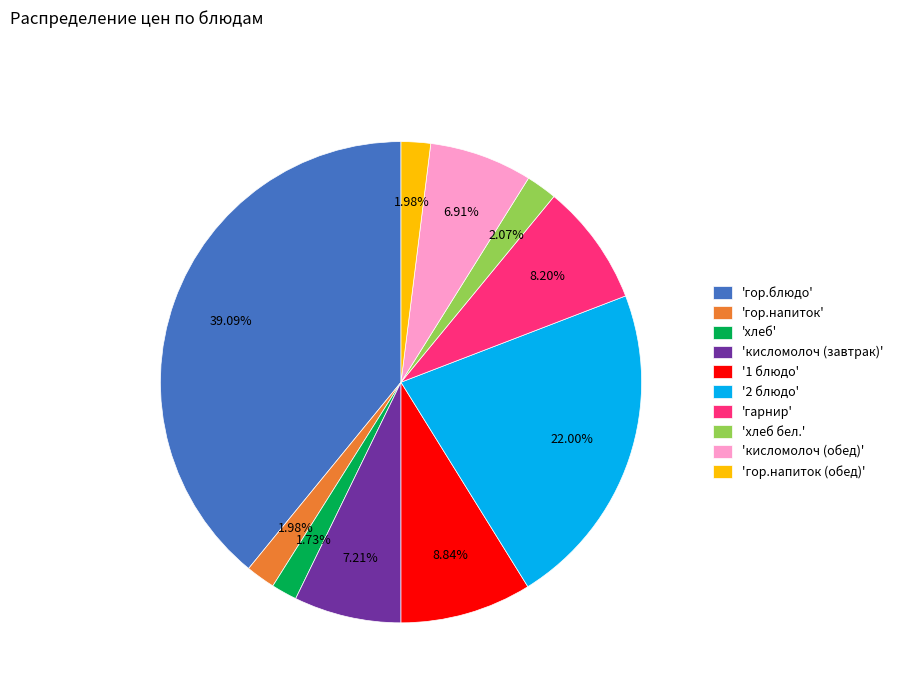

Combined, do 'гор.напиток' and 'кисломолоч (завтрак)' account for over 50%?

No